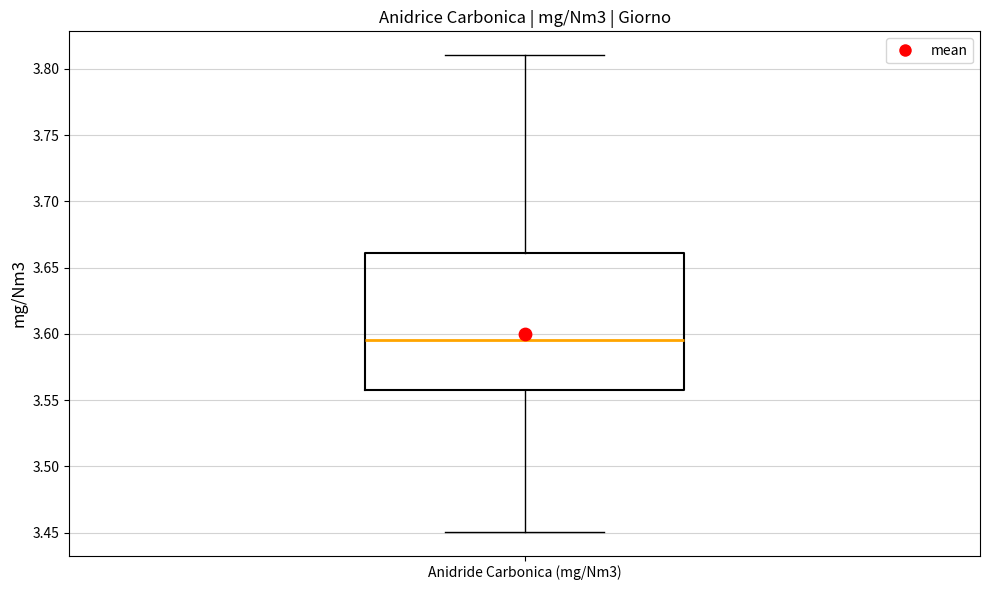

Transcribe this box plot: give where the median line is, the range the box spans, and where the two whiskers end, as read against the y-axis. The values are not printed on the chart, so give them approximately, as read against the axis.

median 3.595, box 3.555 to 3.660, whiskers 3.450 to 3.810